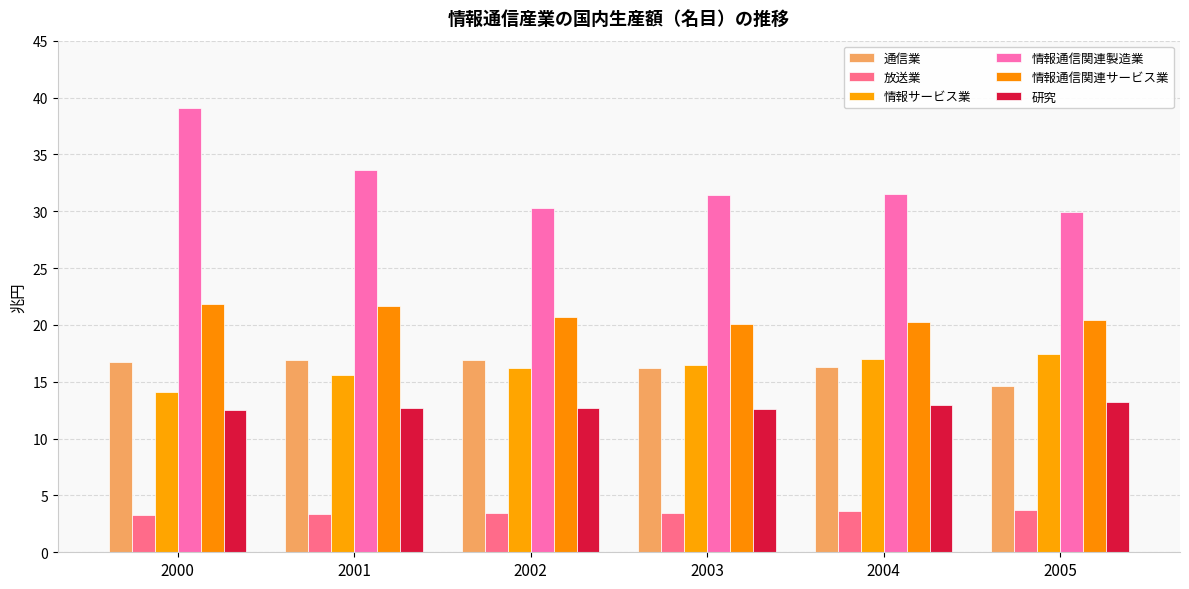

Which category has the highest value across all series?

2000